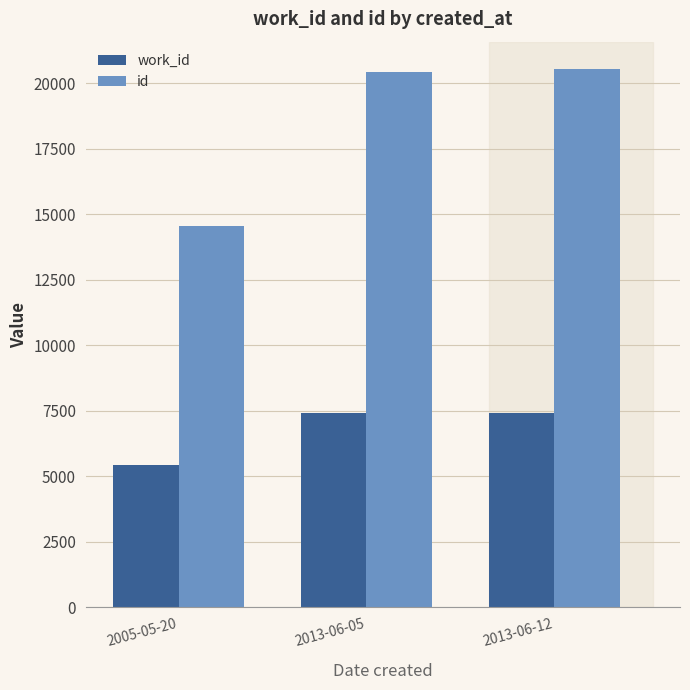

What is the sum of all work_id values?

20250